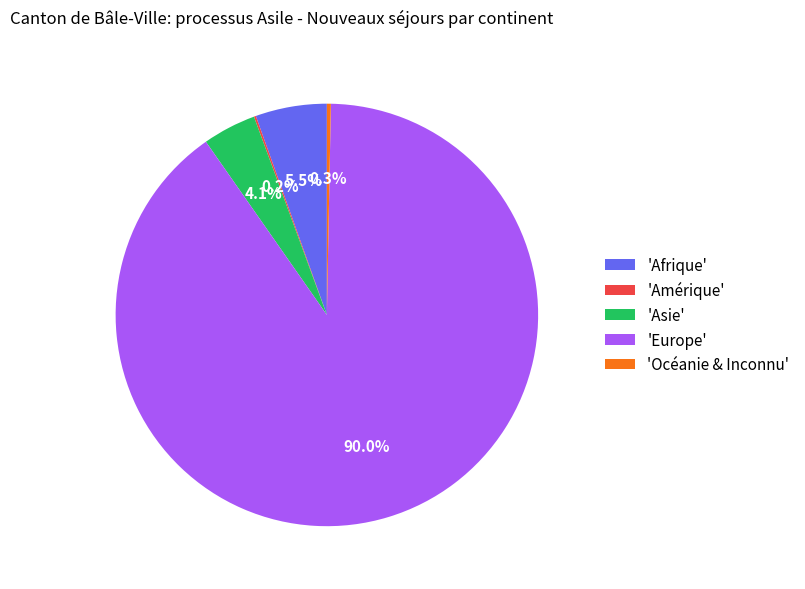

What percentage is NOT represented by 'Asie'?

95.9%